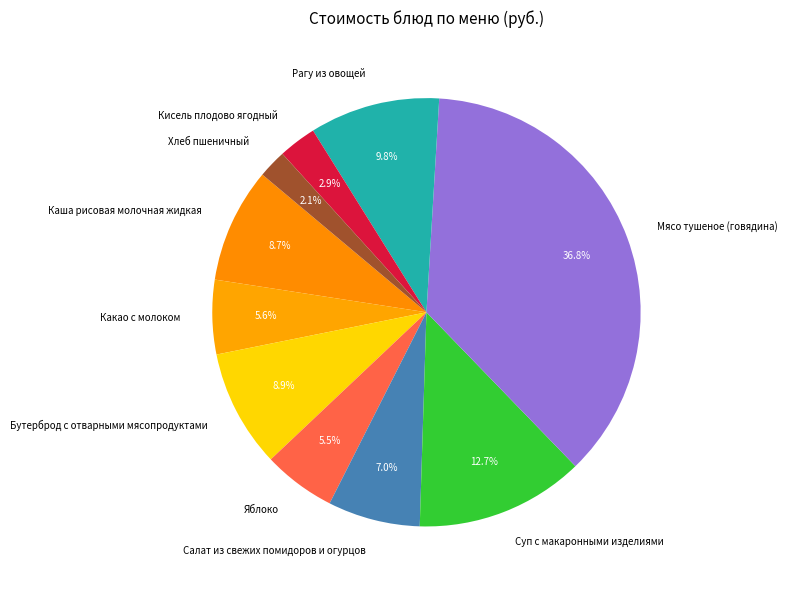

Is there any slice that represents more than half of the pie?

No